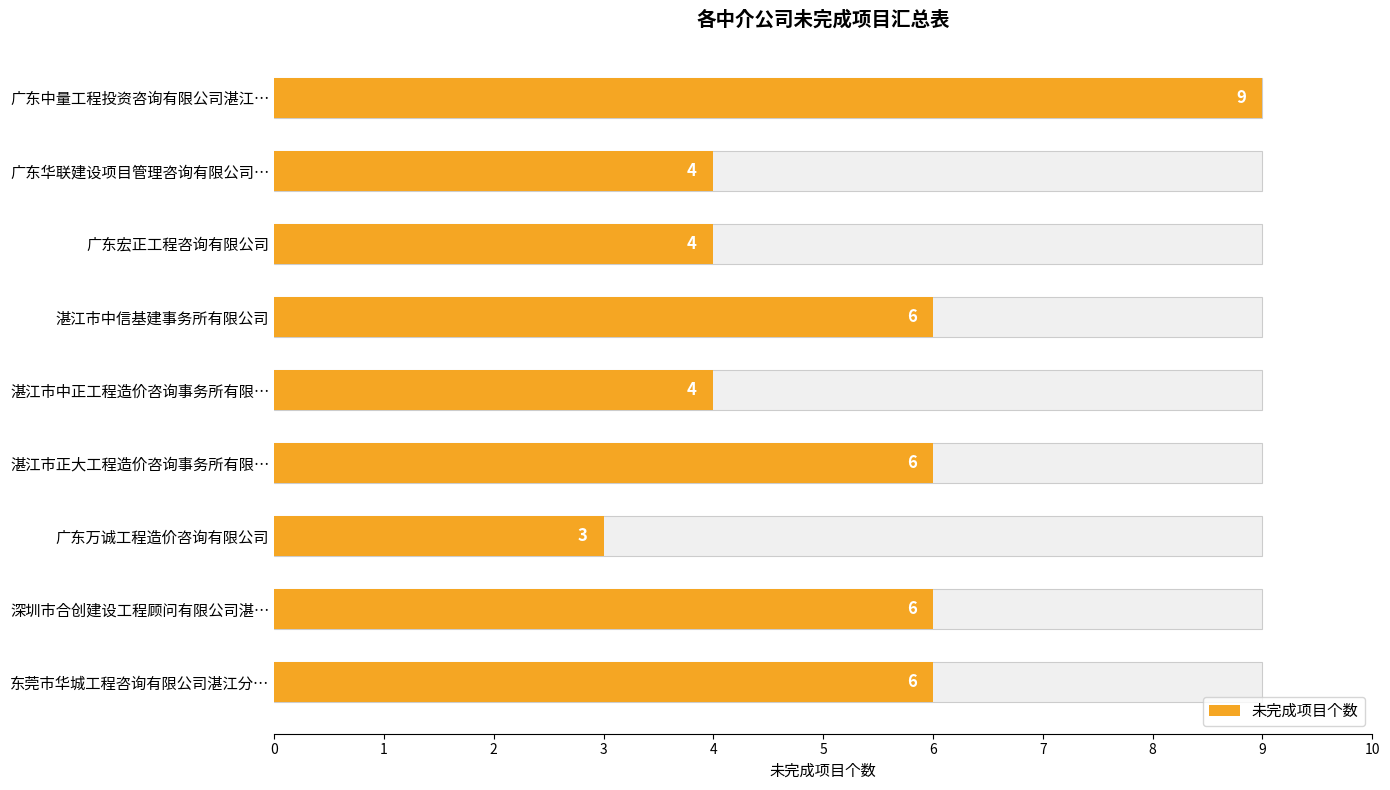

How many categories are shown in the chart?

9